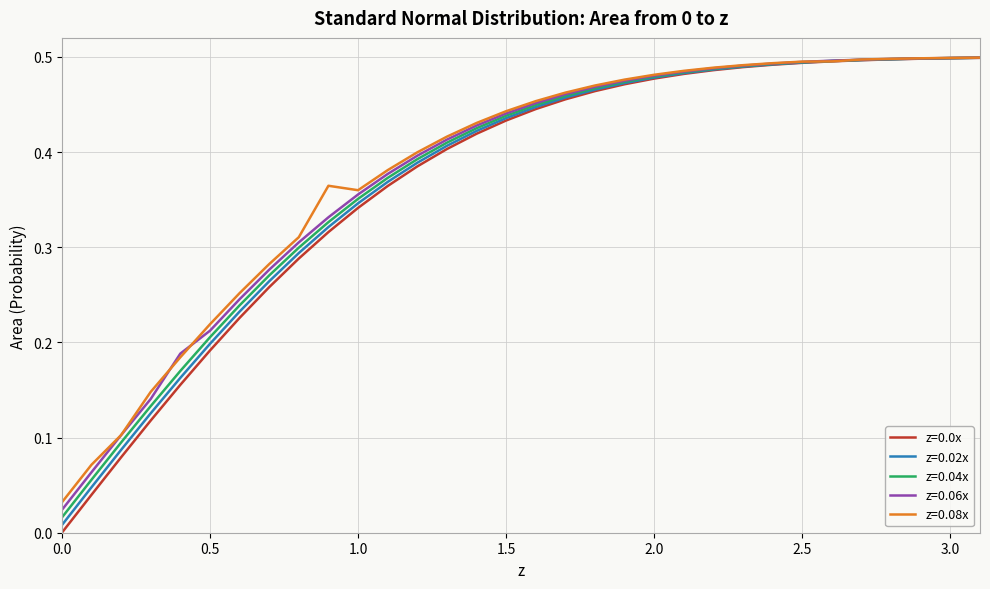

What is the label of the 17th point from the left?

1.6